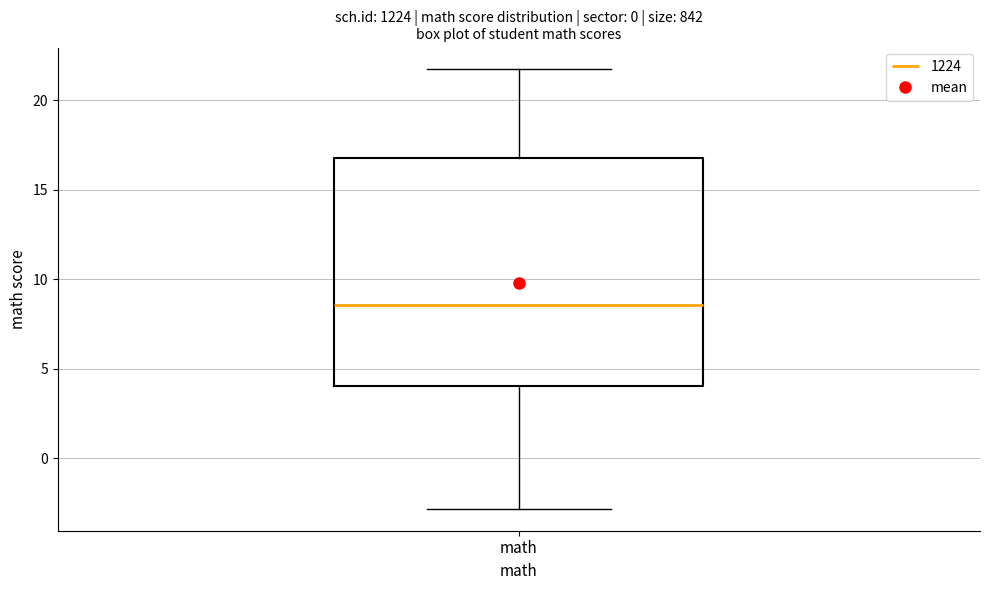

Transcribe this box plot: give where the median line is, the range the box spans, and where the two whiskers end, as read against the y-axis. The values are not printed on the chart, so give them approximately, as read against the axis.

median 8.5, box 4.0 to 17.0, whiskers -3.0 to 21.5